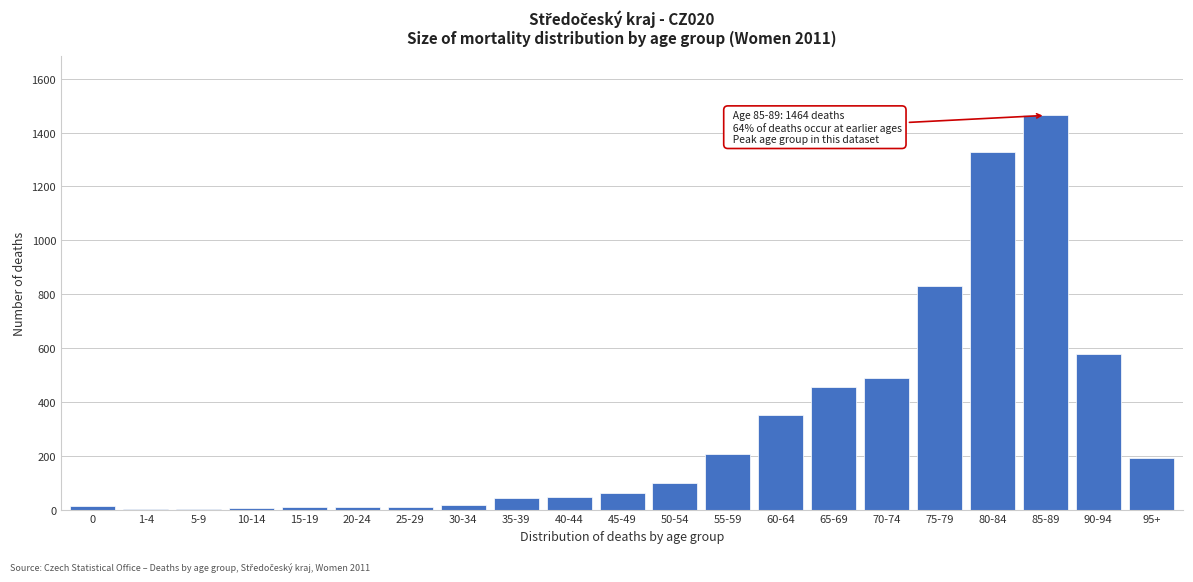

Where is the data nearest to the value 732?

75-79